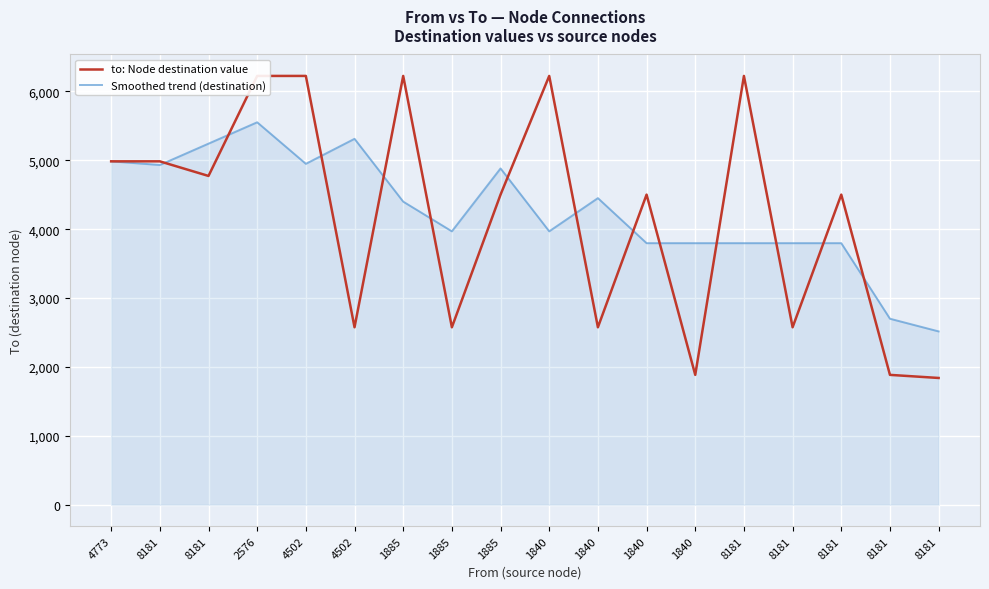

What is the label of the 14th point from the left?

8181